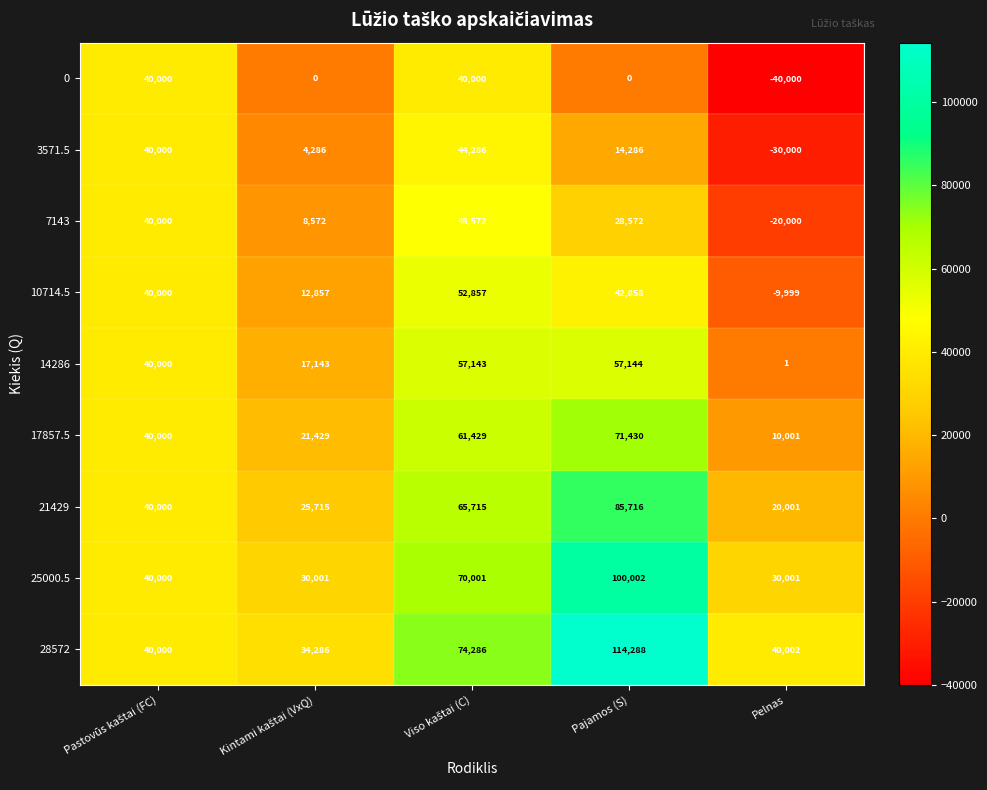

What is the difference between the second highest and second lowest values in the 17857.5 series?

40000